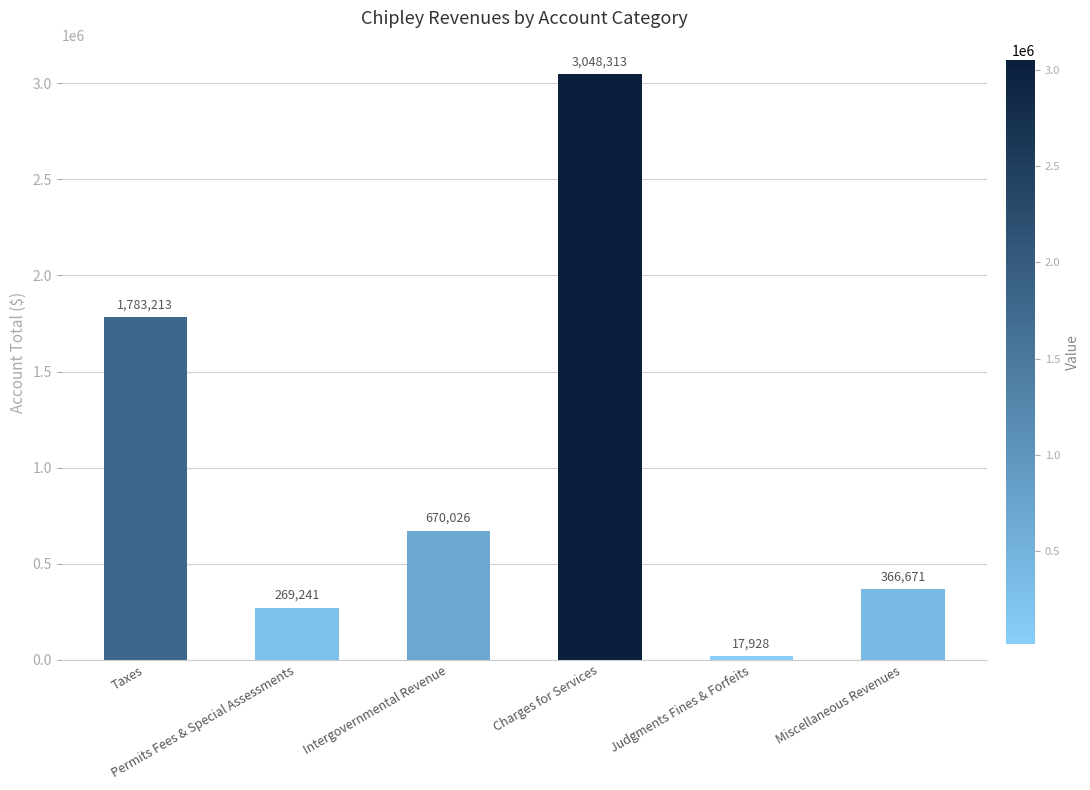

What is the label of the 6th bar from the right?

Taxes